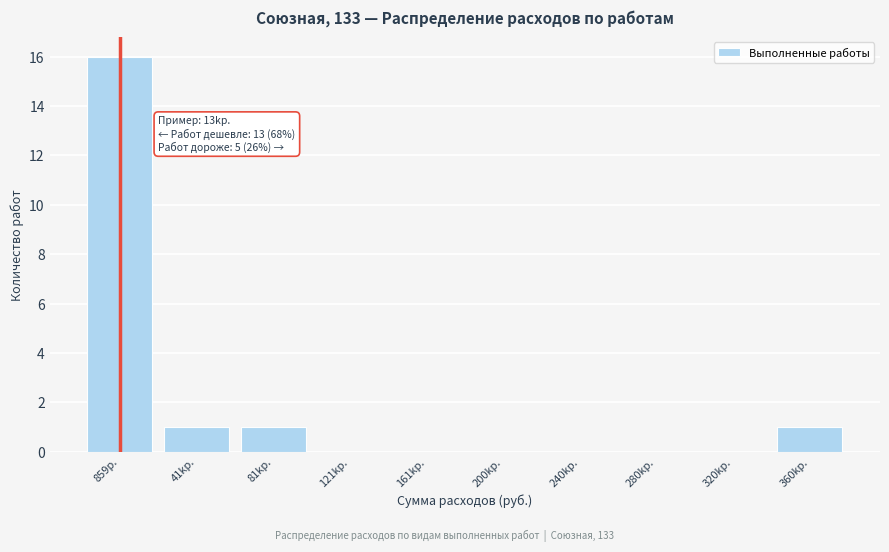

Reading left to right, transcribe all the data shown in this chart.

859р.=16	41kр.=1	81kр.=1	121kр.=0	161kр.=0	200kр.=0	240kр.=0	280kр.=0	320kр.=0	360kр.=1